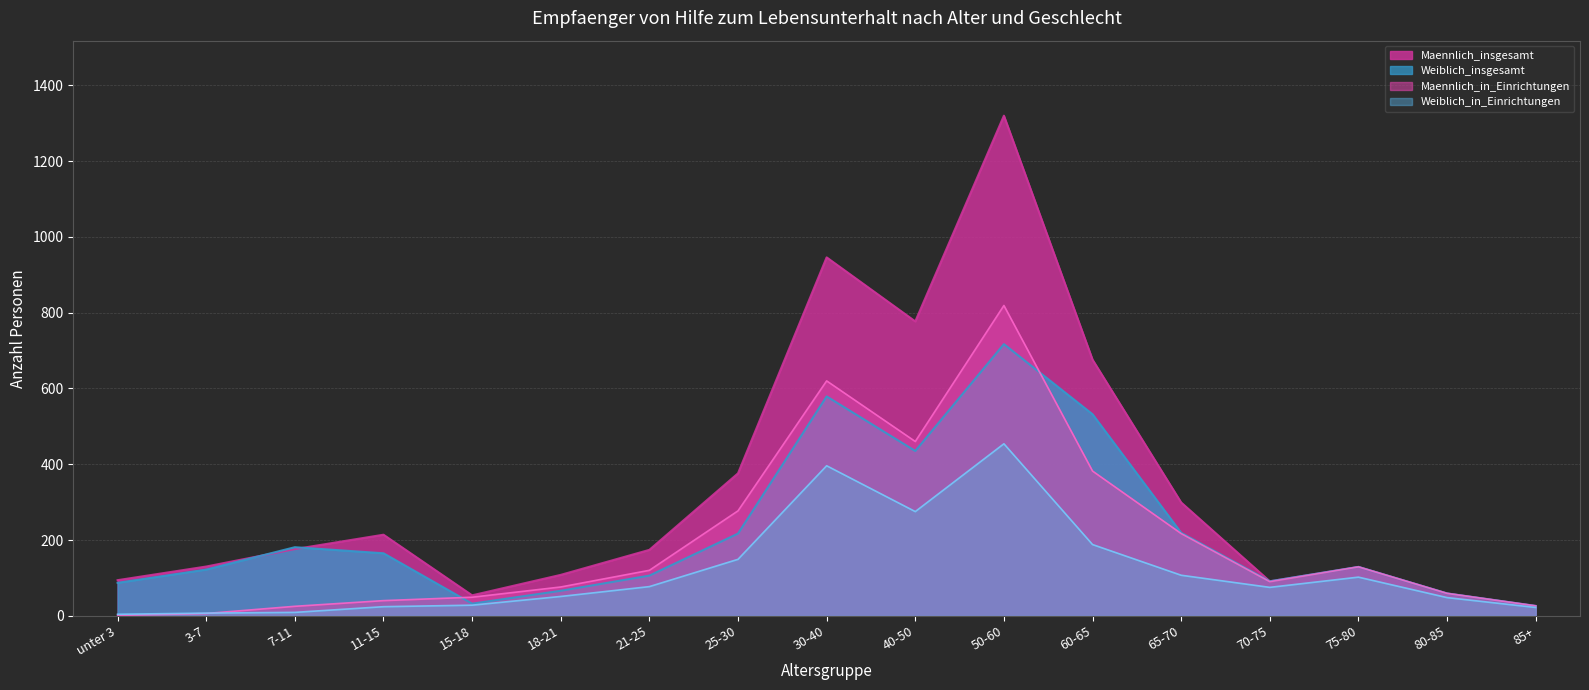

Which series has the largest total across all categories?

Maennlich_insgesamt